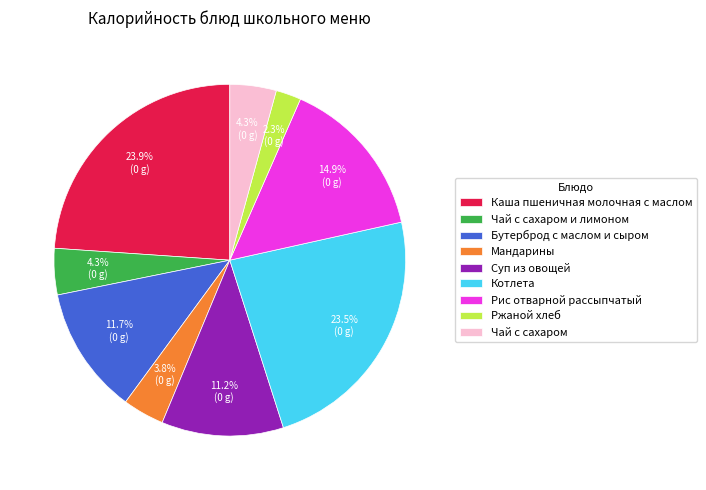

To the nearest percent, what percentage of the pie is Чай с сахаром и лимоном?

4%